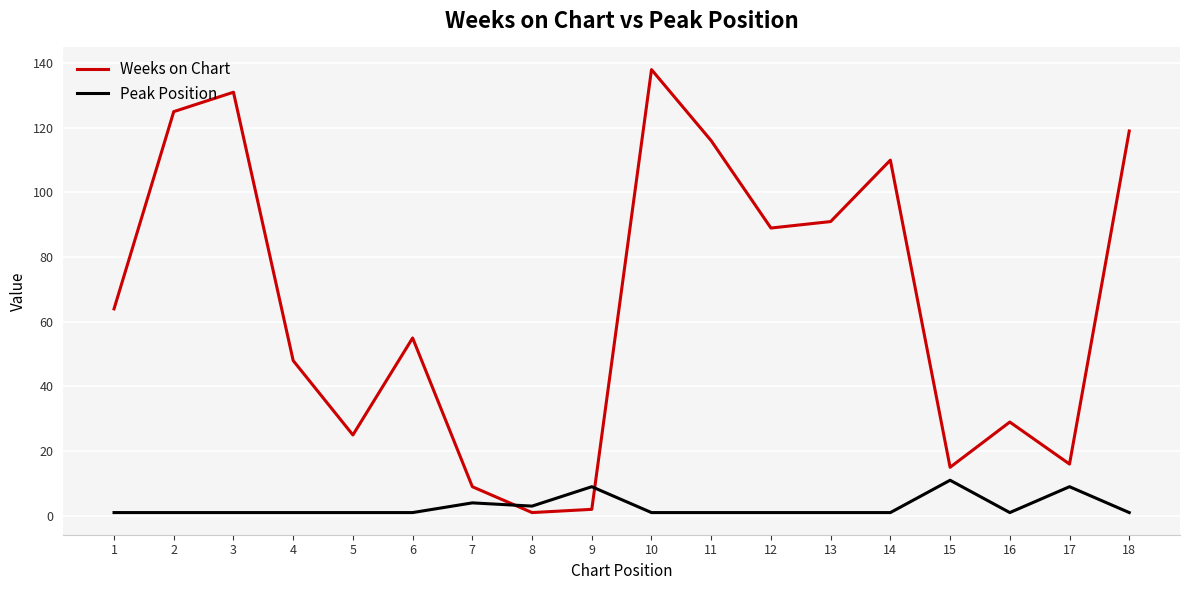

Reading right to left, extract all data points from this chart.

Weeks on Chart: 119	16	29	15	110	91	89	116	138	2	1	9	55	25	48	131	125	64
Peak Position: 1	9	1	11	1	1	1	1	1	9	3	4	1	1	1	1	1	1